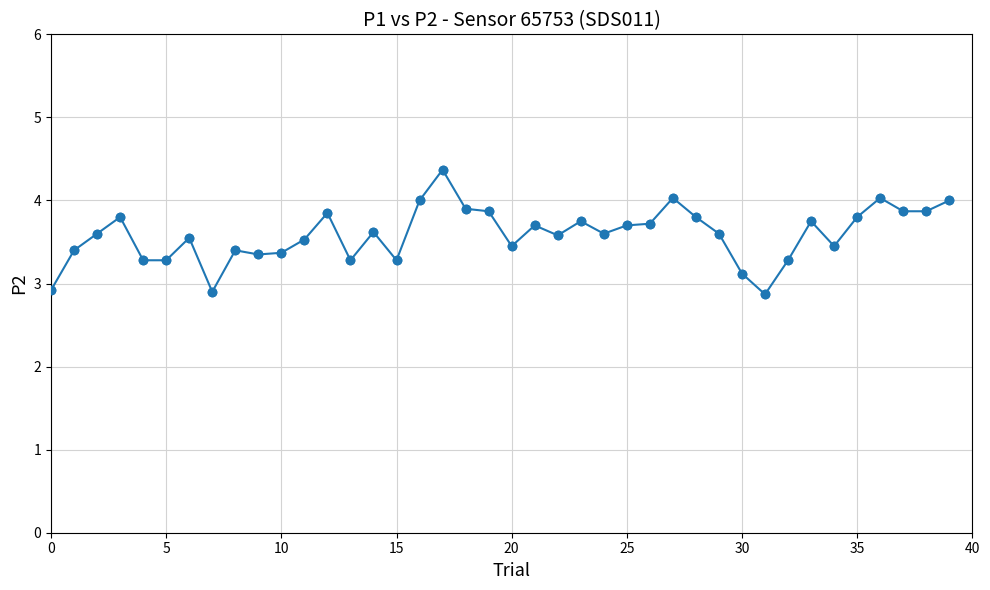

What is the average value?

3.6